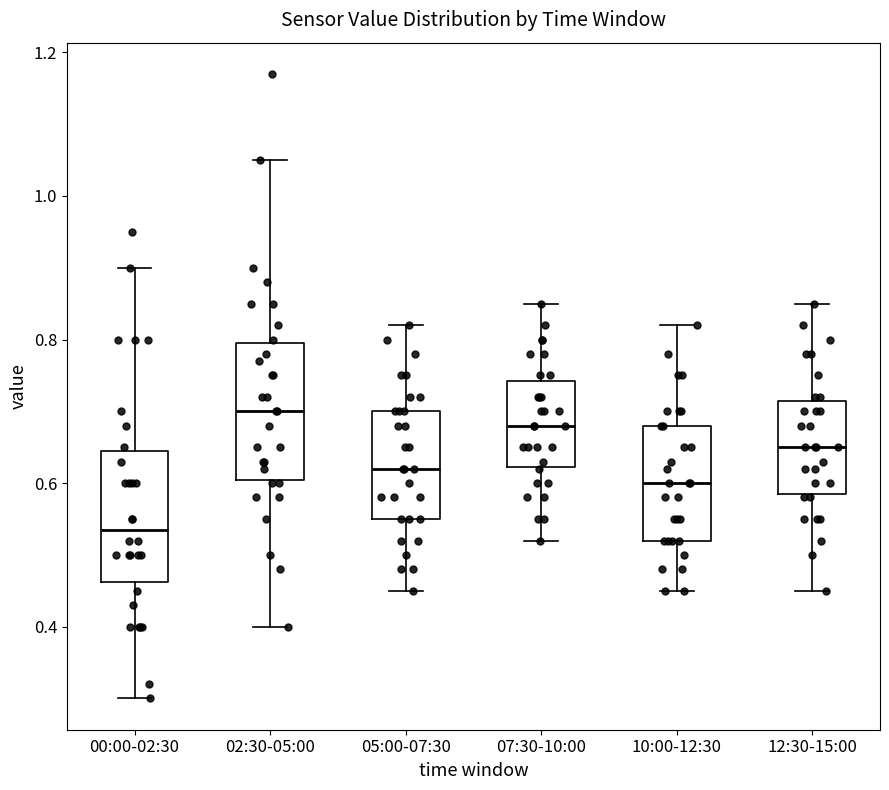

Reading left to right, read every box against the y-axis: the position of its median line, the range the box covers, and the ends of its whiskers. The values are not printed on the chart, so give them approximately, as read against the axis.

00:00-02:30: median 0.54, box 0.46 to 0.64, whiskers 0.30 to 0.90
02:30-05:00: median 0.70, box 0.60 to 0.80, whiskers 0.40 to 1.06
05:00-07:30: median 0.62, box 0.56 to 0.70, whiskers 0.46 to 0.82
07:30-10:00: median 0.68, box 0.62 to 0.74, whiskers 0.52 to 0.86
10:00-12:30: median 0.60, box 0.52 to 0.68, whiskers 0.46 to 0.82
12:30-15:00: median 0.66, box 0.58 to 0.72, whiskers 0.46 to 0.86